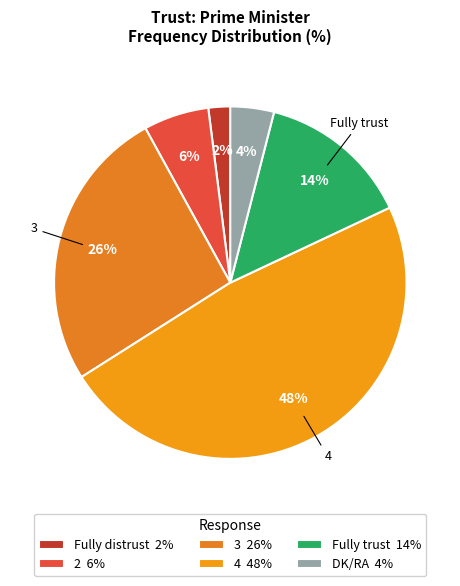

To the nearest percent, what percentage of the pie is DK/RA?

4%